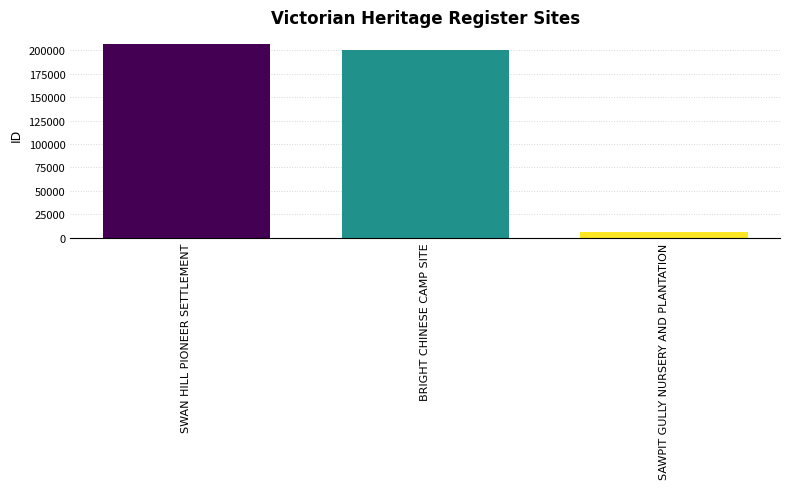

List the labels in order of value, largest first.

SWAN HILL PIONEER SETTLEMENT, BRIGHT CHINESE CAMP SITE, SAWPIT GULLY NURSERY AND PLANTATION